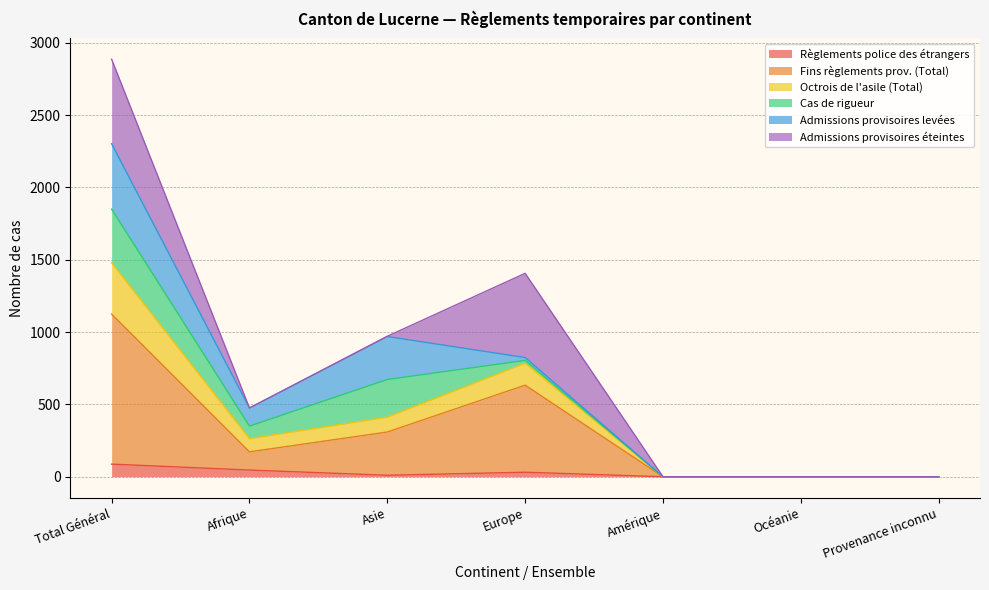

True or false: Règlements police des étrangers has more than 1 interior local peaks.

False